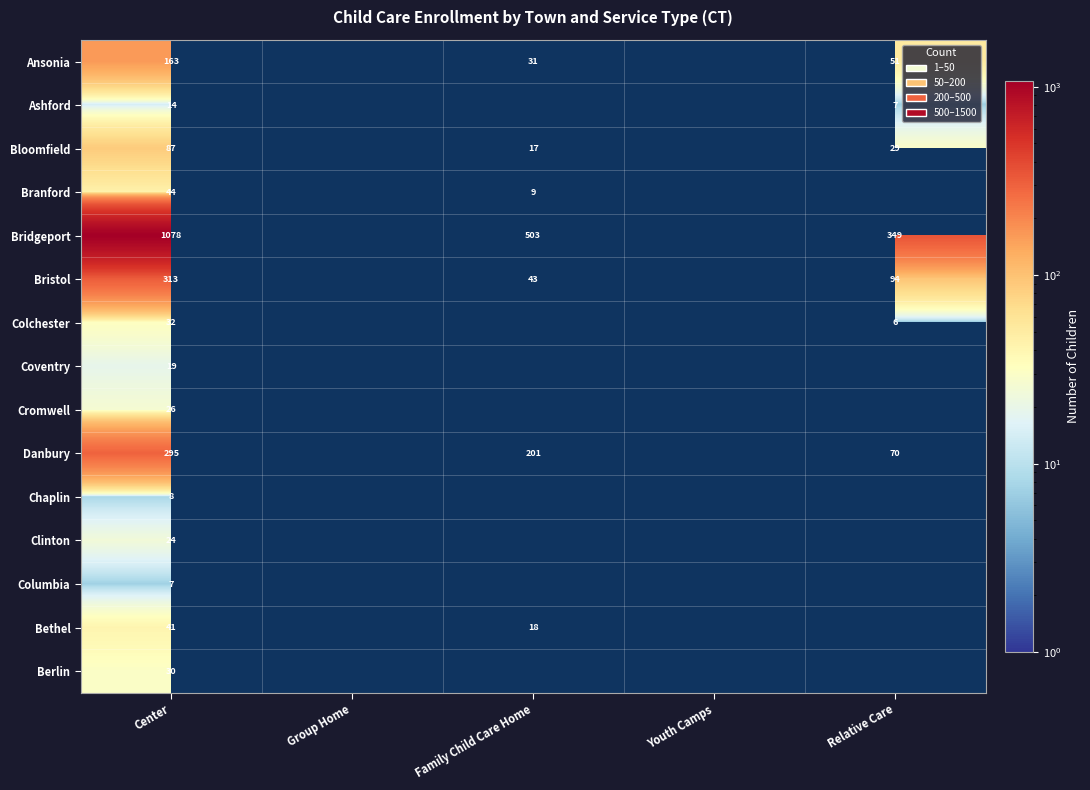

At which category is the sum across all series the highest?

Center